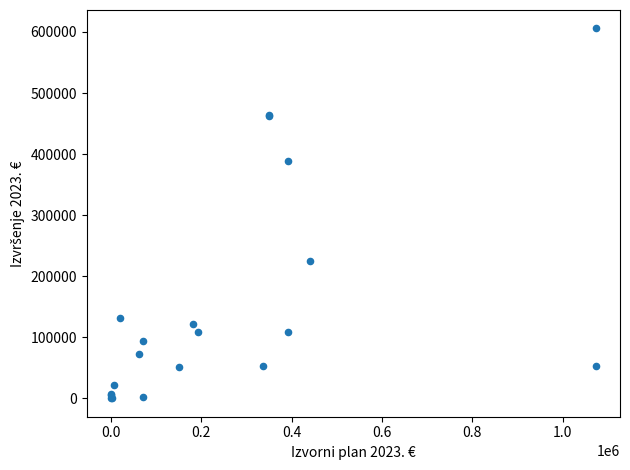

What Y value in the scatter plot is closest to 302862?

225386.0